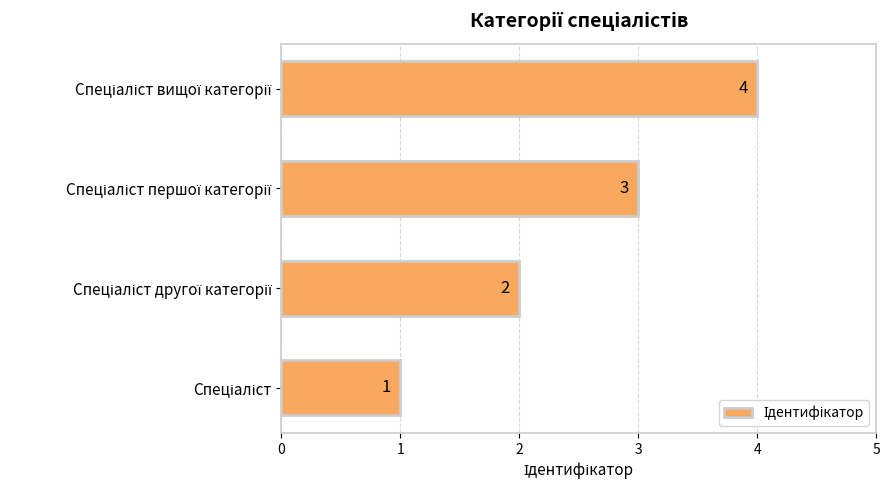

Are the bars horizontal?

Yes